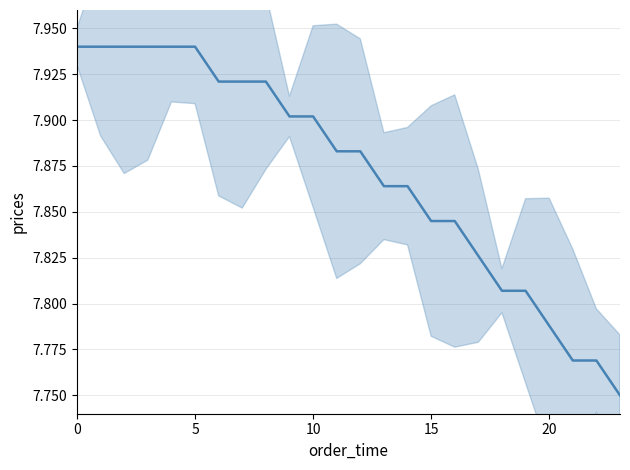

What is the change in value from 14 to 19?

-0.1